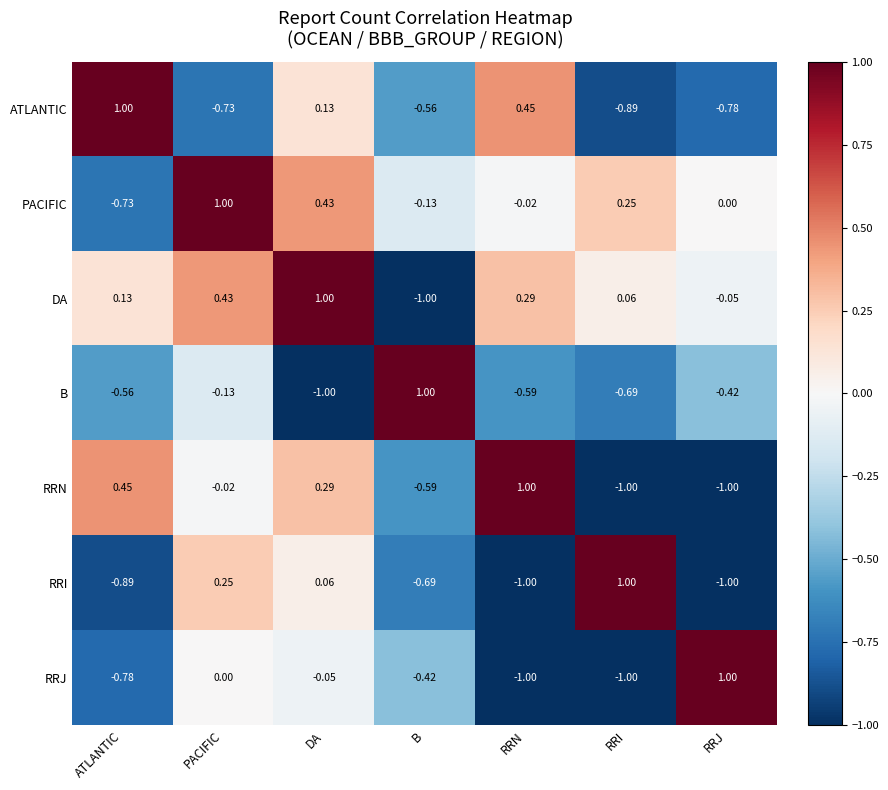

At which label is DA closest to 0?

RRJ